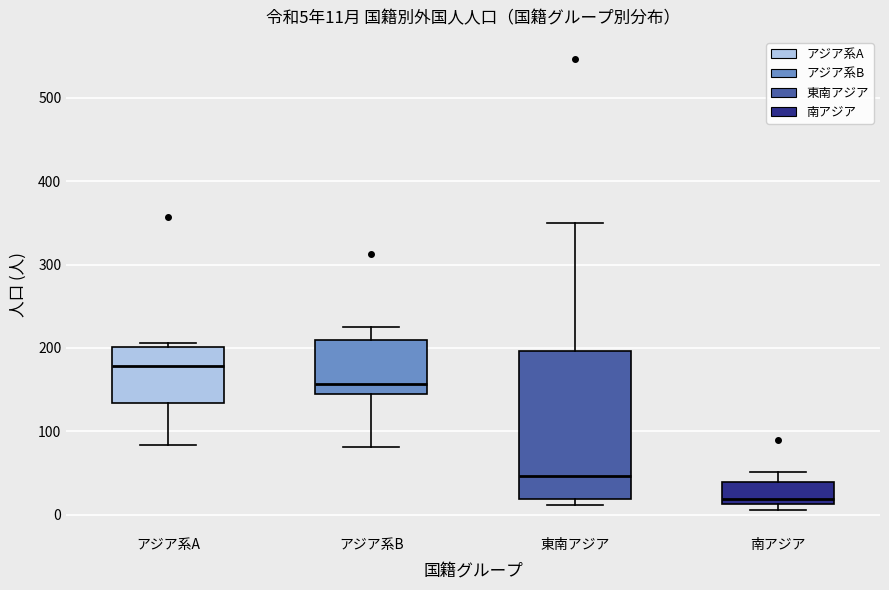

Which box's median line is the highest?

アジア系A